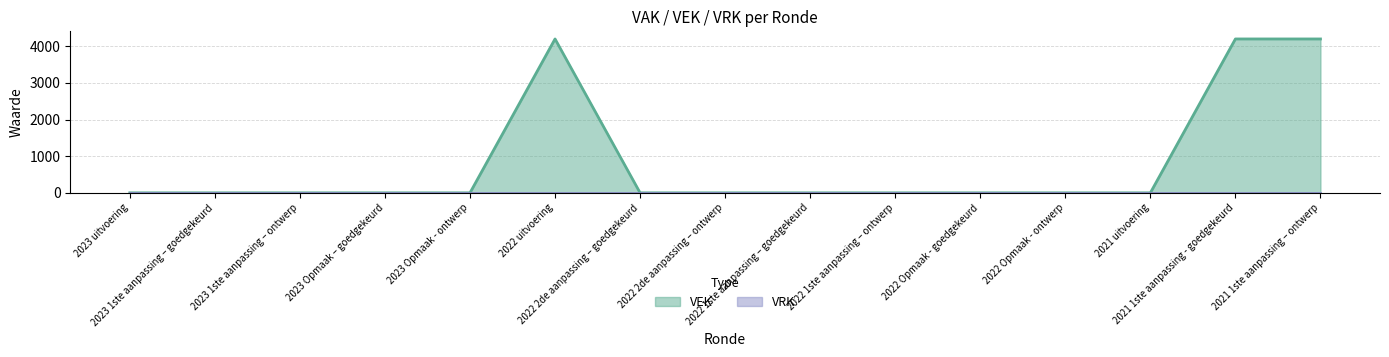

Reading right to left, transcribe all the data shown in this chart.

4200	4200	0	0	0	0	0	0	0	4200	0	0	0	0	0